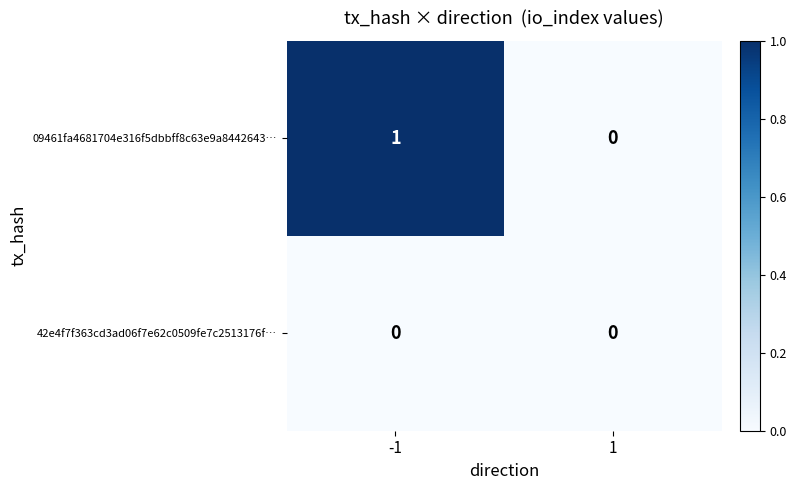

Is it true that 09461fa4681704e316f5dbbff8c63e9a8442643… equals 0 at 1?

True